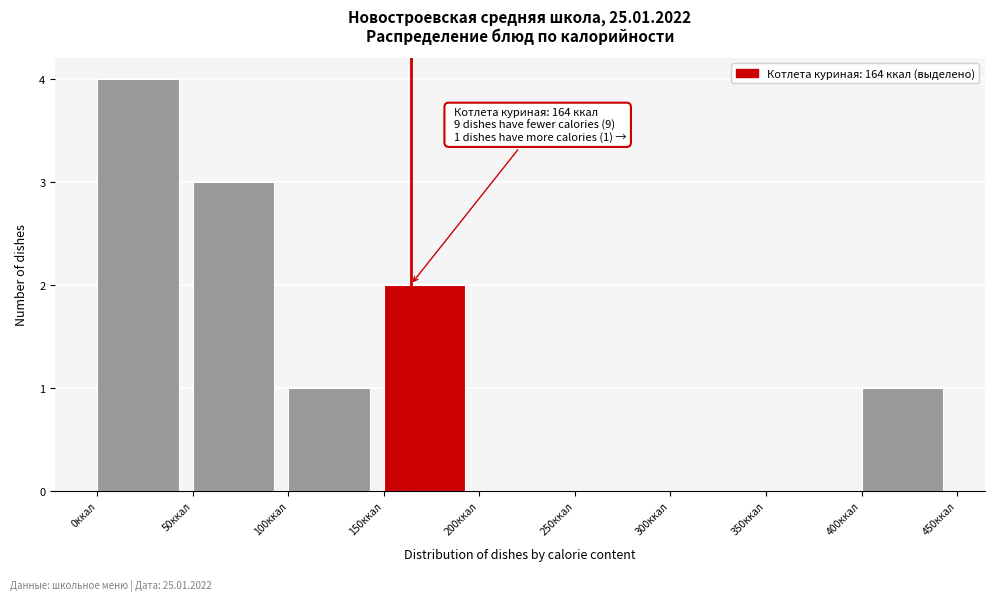

Which range on the x-axis has the tallest bar?

0 to 50